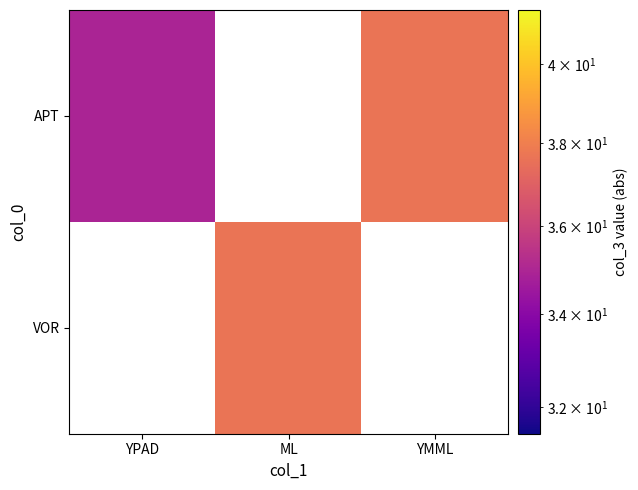

Which series changed the most between YPAD and YMML?

APT